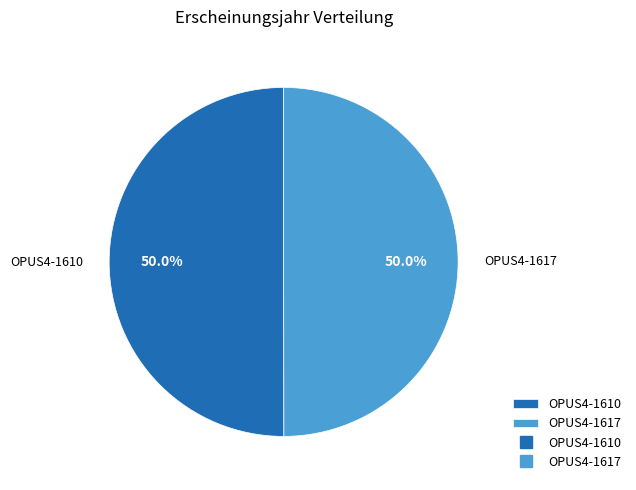

Approximately how many times larger is the value at OPUS4-1610 compared to OPUS4-1617?

1.0